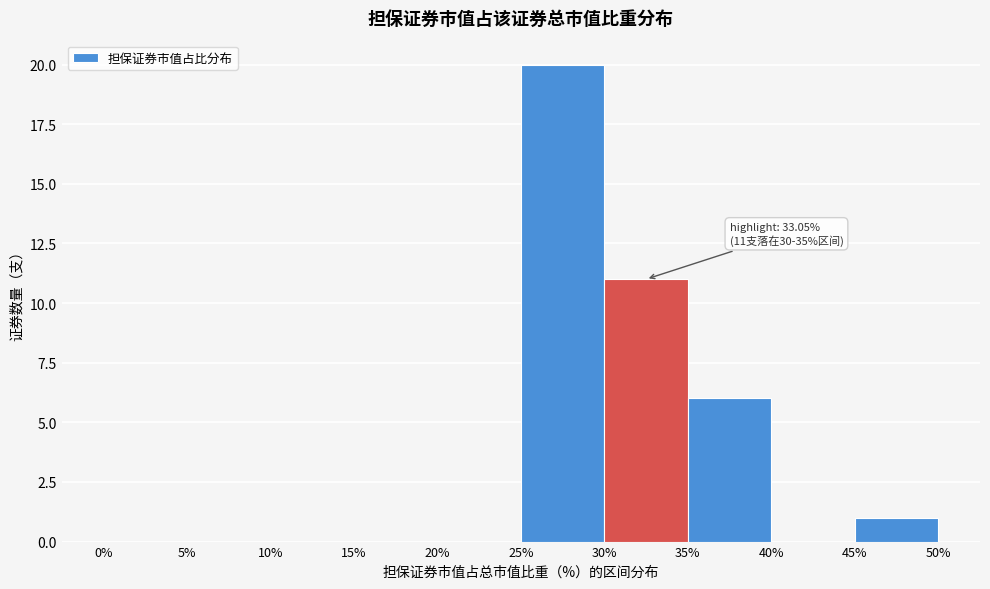

Over which range of the x-axis is the bar tallest?

25% to 30%